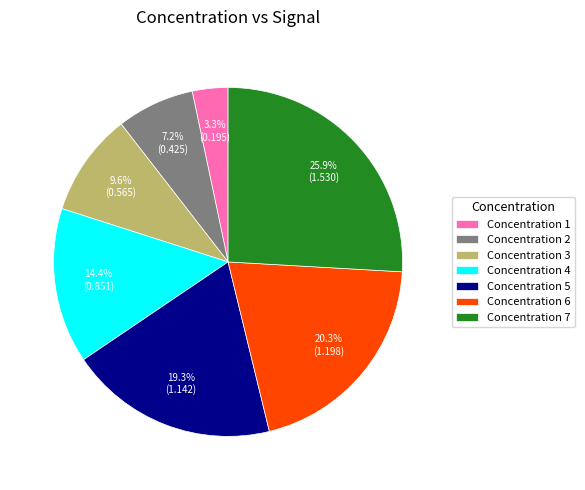

Rank the categories by value from lowest to highest.

Concentration 1, Concentration 2, Concentration 3, Concentration 4, Concentration 5, Concentration 6, Concentration 7